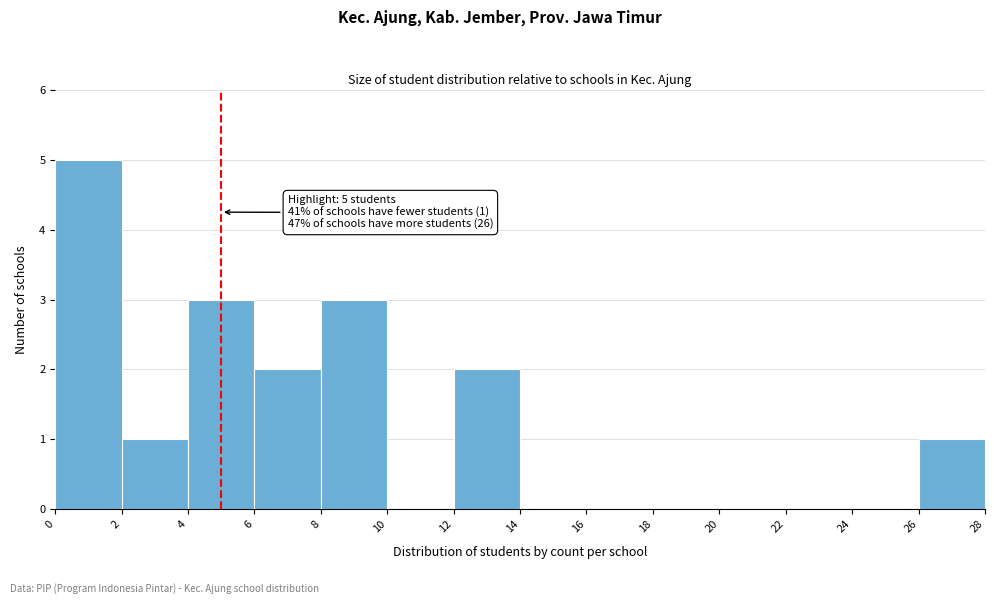

Which range on the x-axis has the tallest bar?

0 to 2